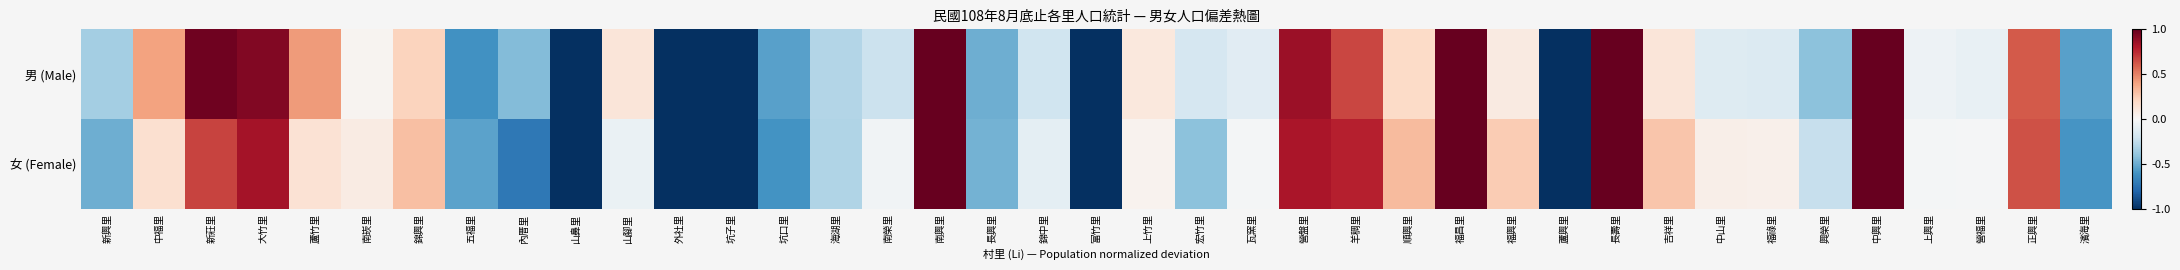

Rank the series by their average value, from lowest to highest.

女 (Female), 男 (Male)